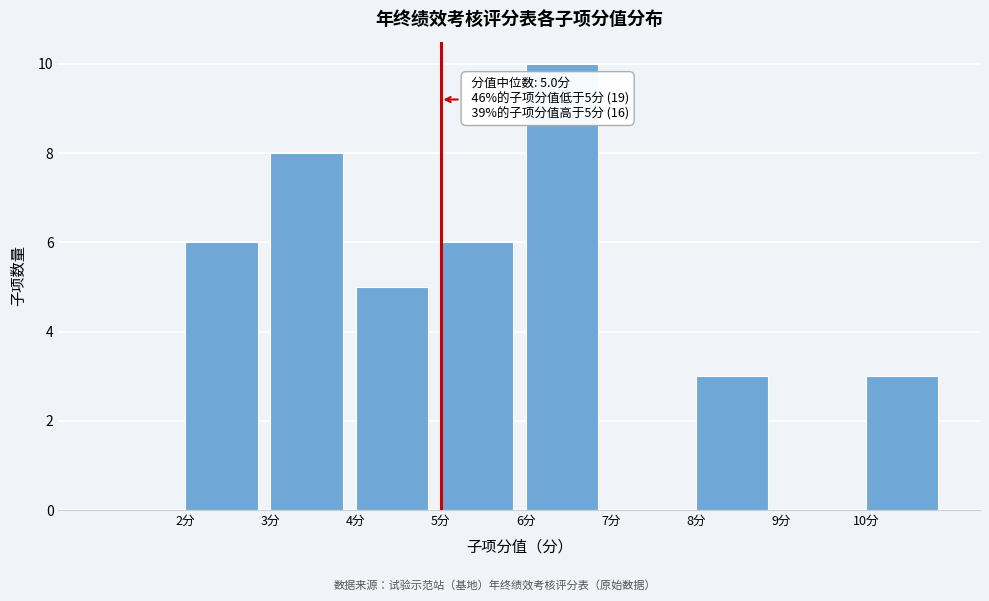

Over which range of the x-axis is the bar tallest?

6 to 7